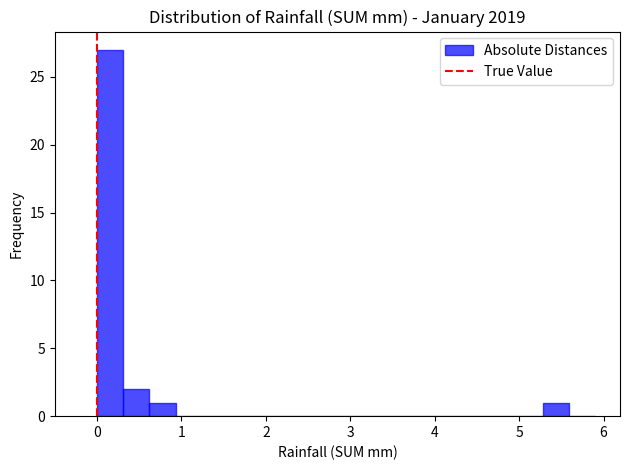

Read against the x-axis, roughly where is the centre of the tallest bar?

0.2